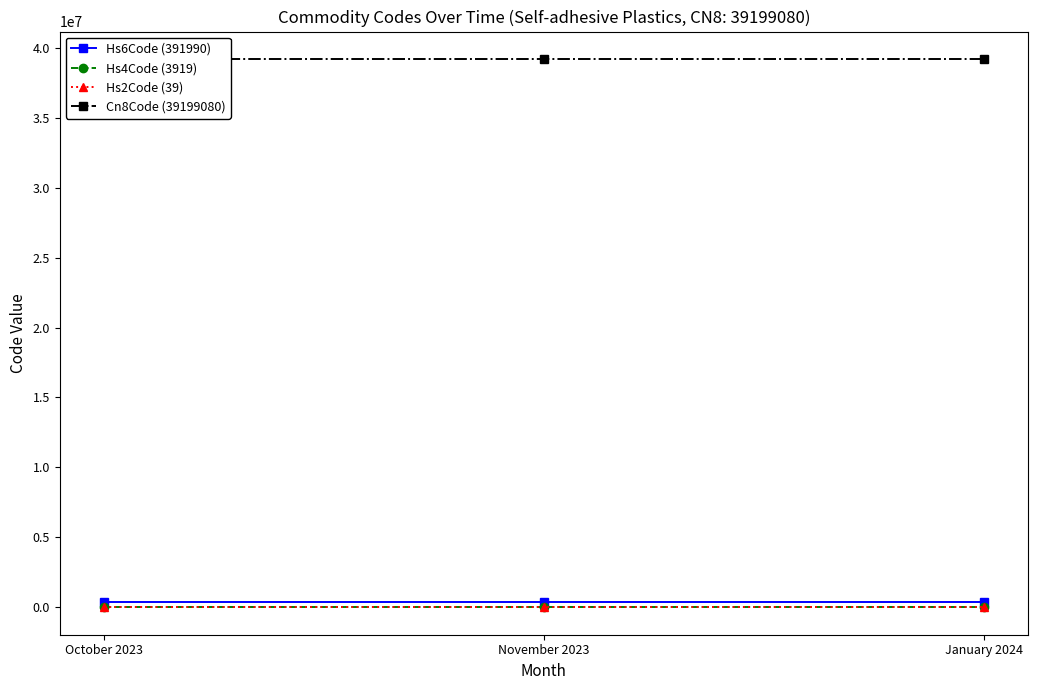

What position from the left is November 2023?

2